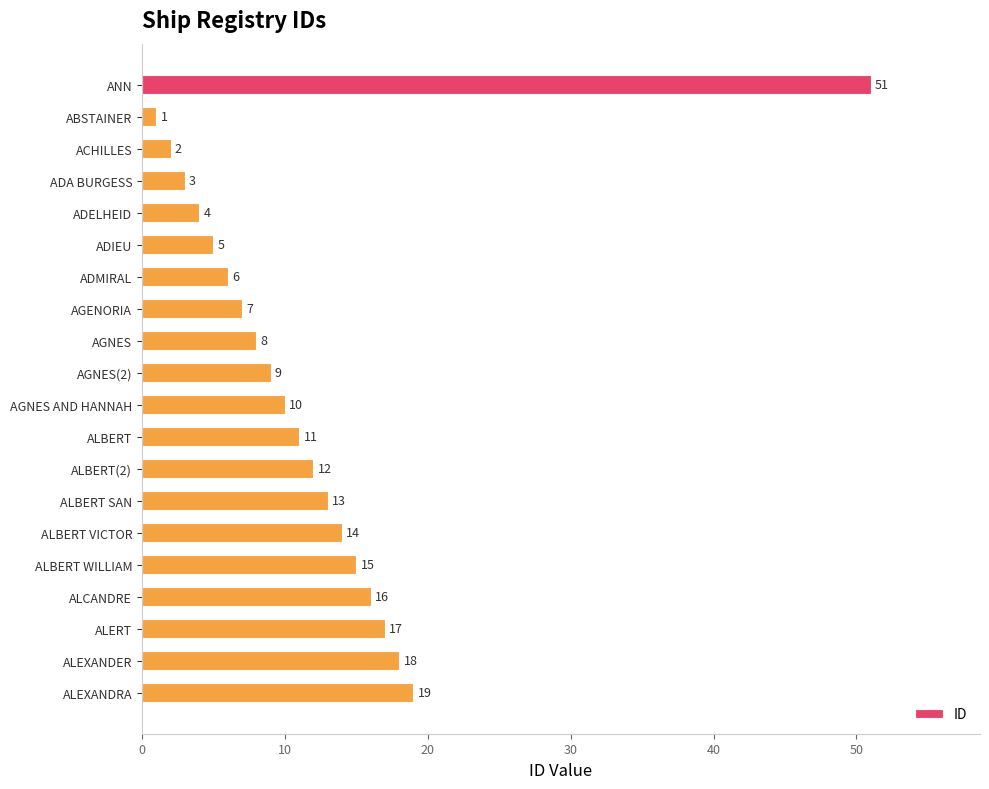

Are the bars grouped side by side (vs. stacked)?

No